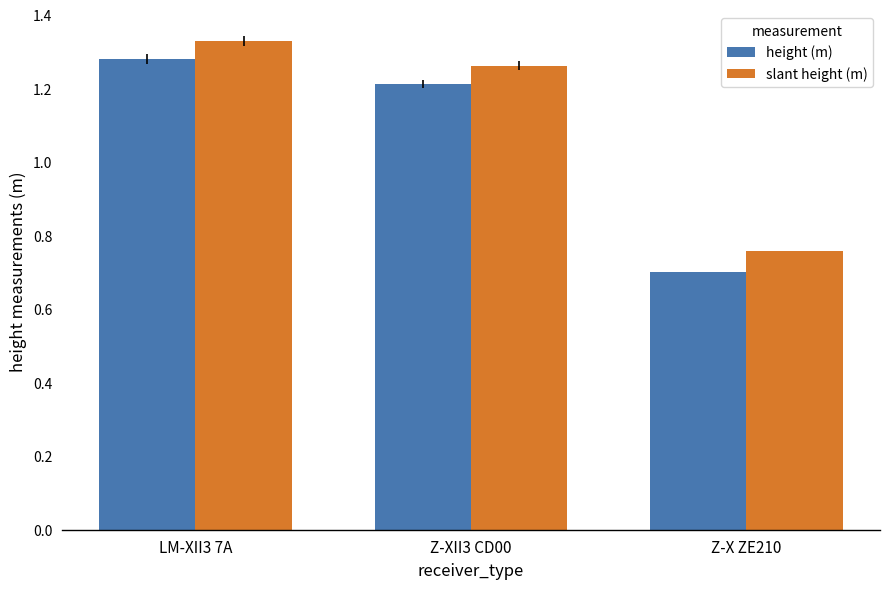

How many data points in height (m) are less than 1?

1